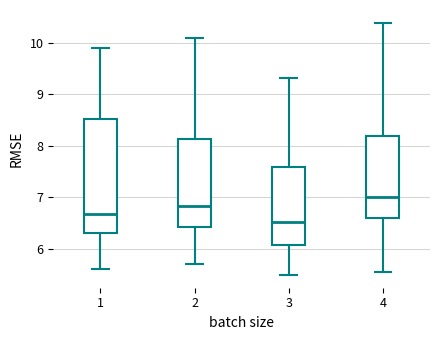

Reading left to right, read every box against the y-axis: the position of its median line, the range the box covers, and the ends of its whiskers. The values are not printed on the chart, so give them approximately, as read against the axis.

1: median 6.7, box 6.3 to 8.5, whiskers 5.6 to 9.9
2: median 6.8, box 6.4 to 8.1, whiskers 5.7 to 10.1
3: median 6.5, box 6.1 to 7.6, whiskers 5.5 to 9.3
4: median 7.0, box 6.6 to 8.2, whiskers 5.5 to 10.4